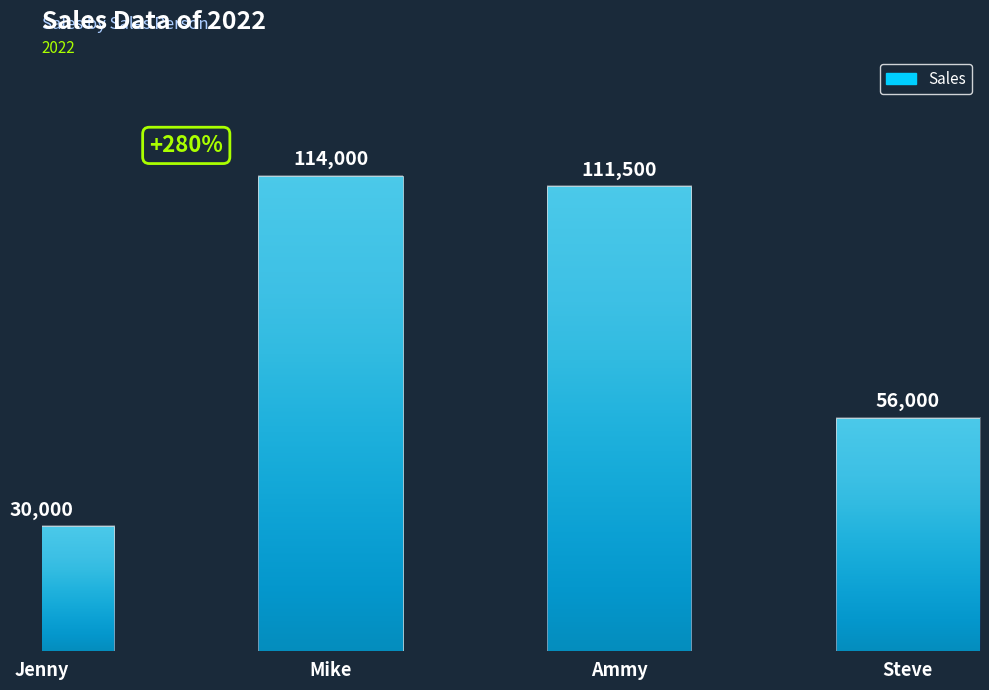

What is the approximate value at Mike?

114000